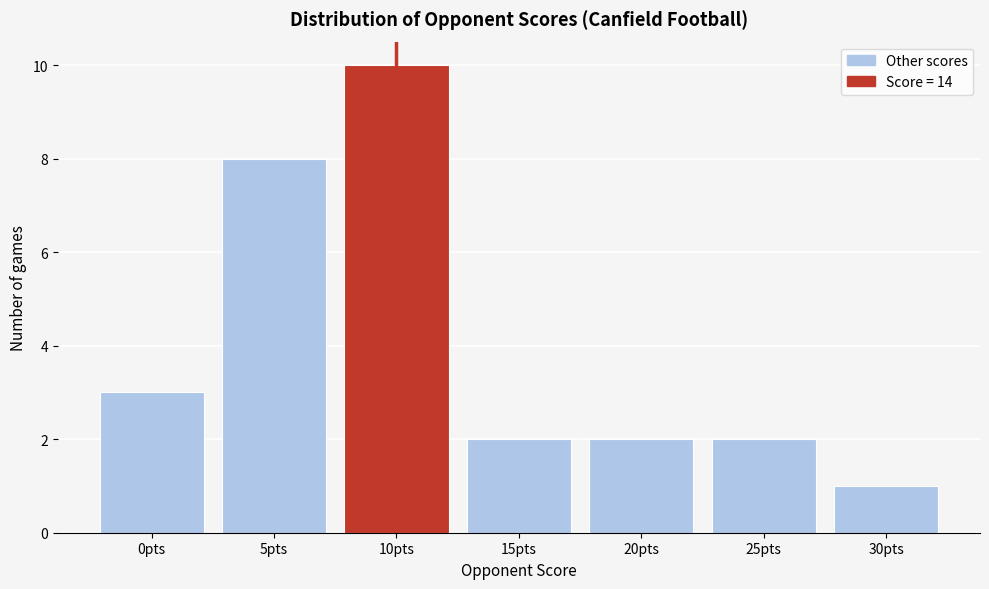

Reading left to right, extract all data points from this chart.

0pts=3	5pts=8	10pts=10	15pts=2	20pts=2	25pts=2	30pts=1